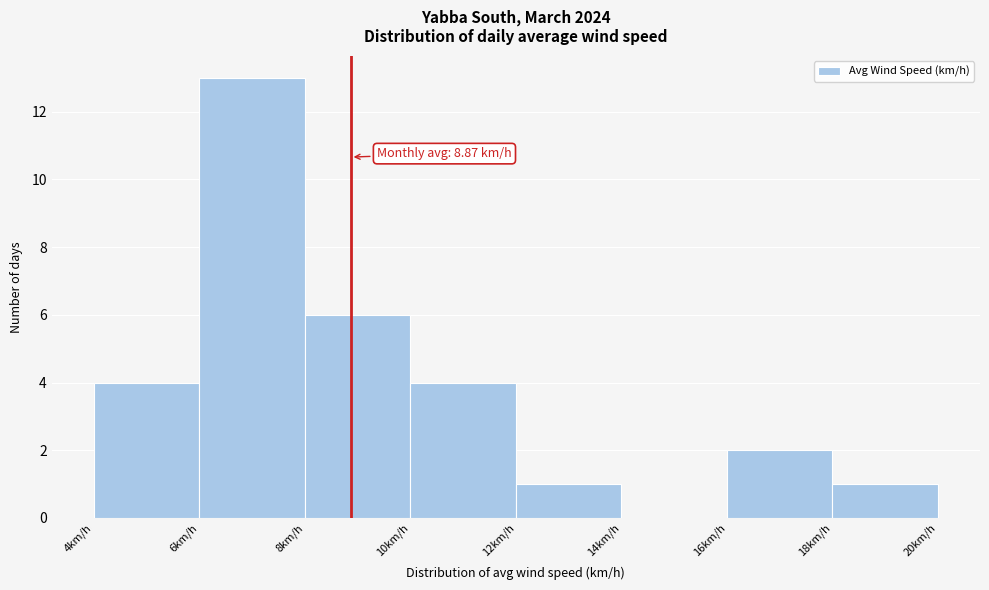

Which range on the x-axis has the tallest bar?

6 to 8